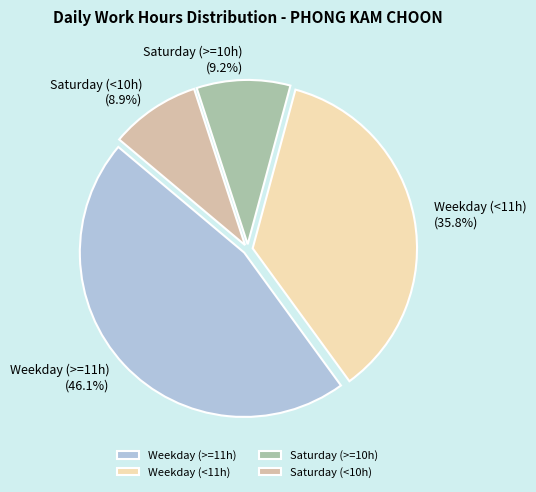

Does Weekday (<11h) account for over 50% of the chart?

No